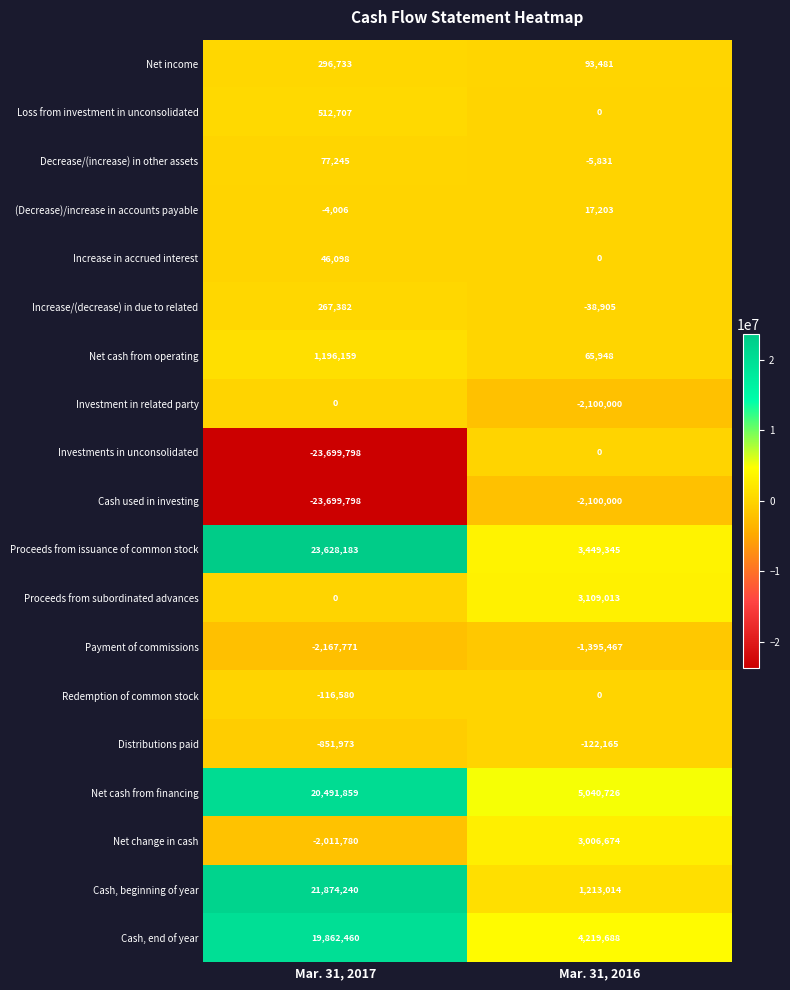

Between Mar. 31, 2017 and Mar. 31, 2016, which series saw the biggest shift?

Investments in unconsolidated